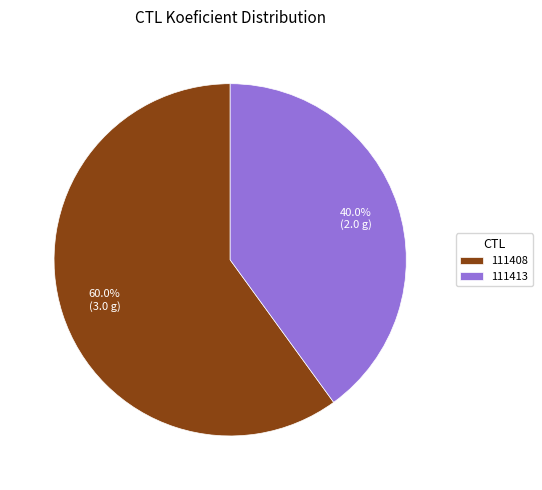

Which slice is the largest?

111408